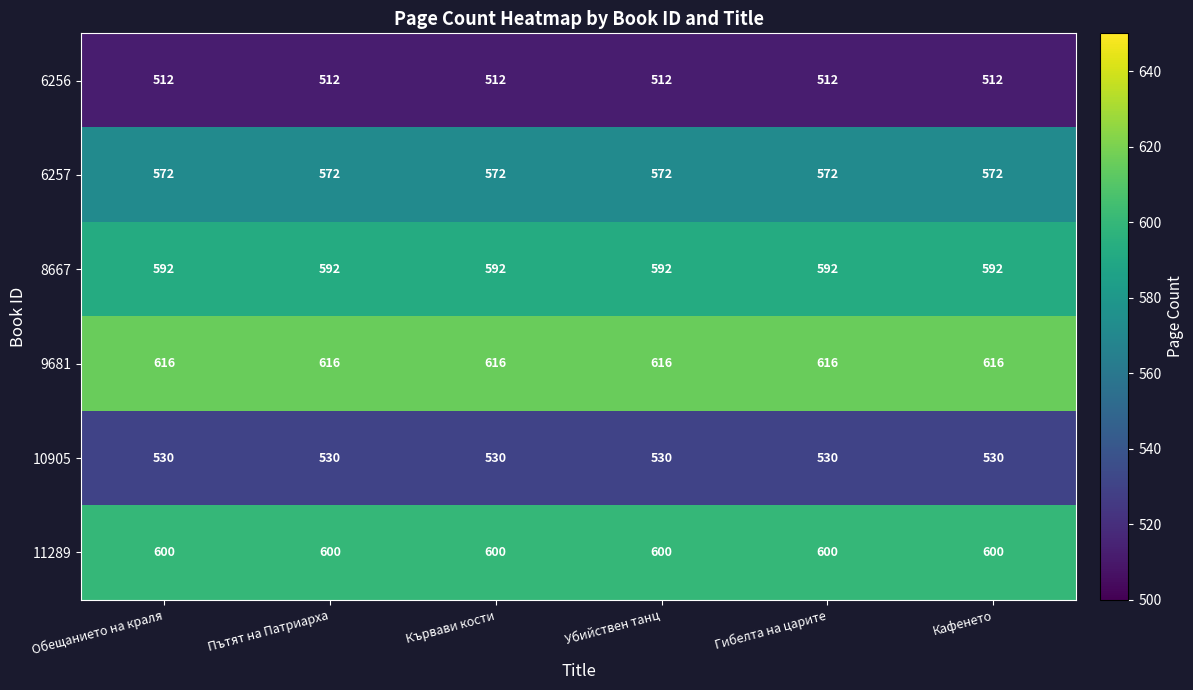

List the series in order of their peak value, highest first.

9681, 11289, 8667, 6257, 10905, 6256